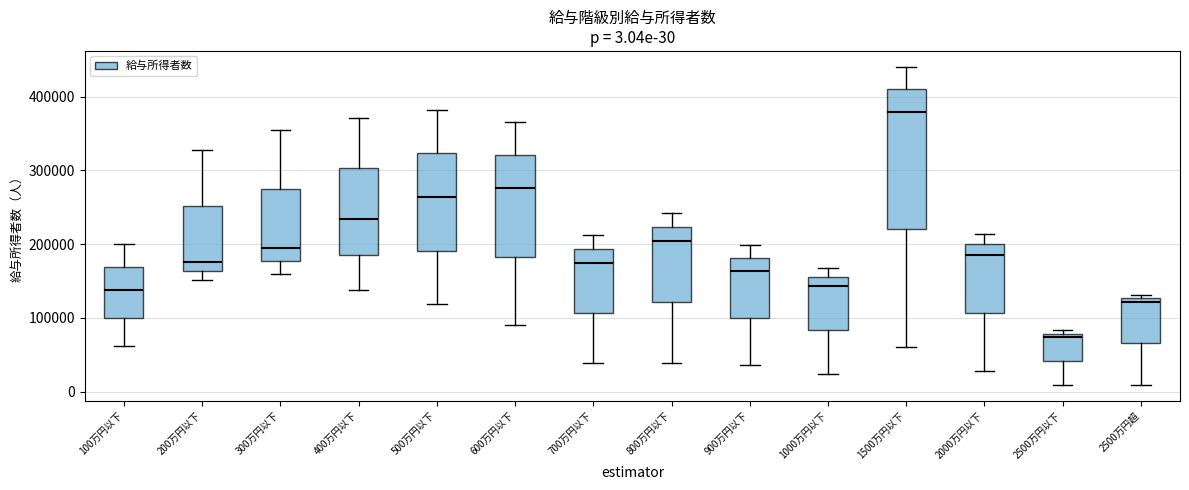

Comparing the boxes themselves (not the whiskers), which one is the tallest?

1500万円以下